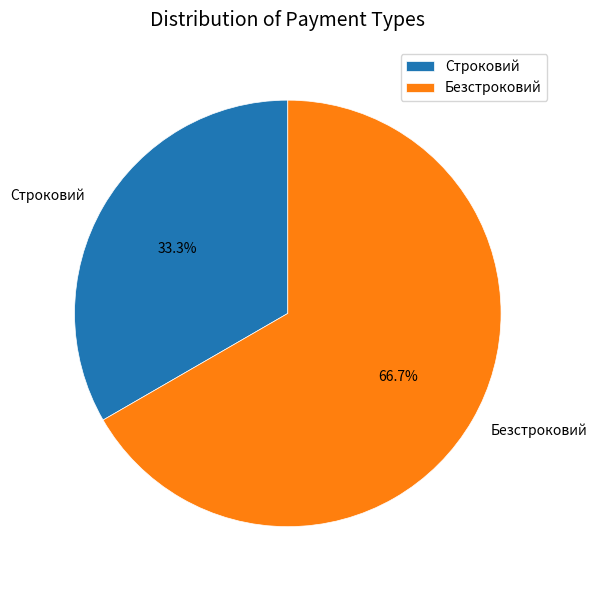

Rank the categories by value from lowest to highest.

Строковий, Безстроковий